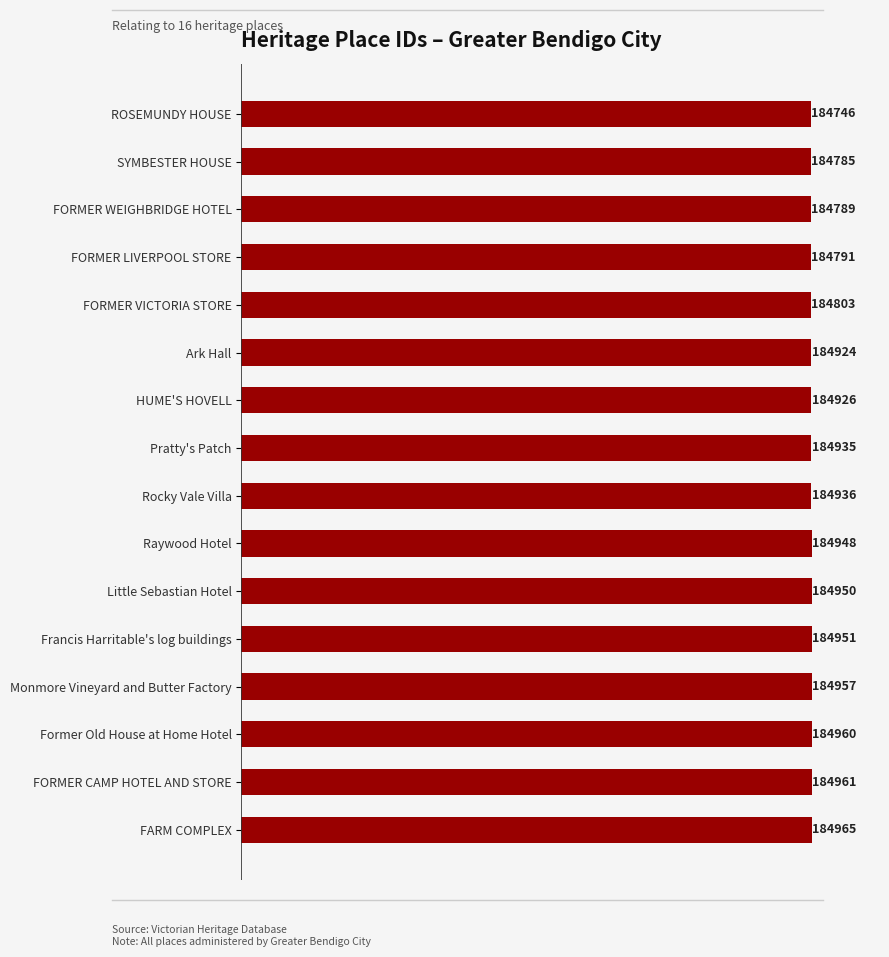

What is the average value?

184895